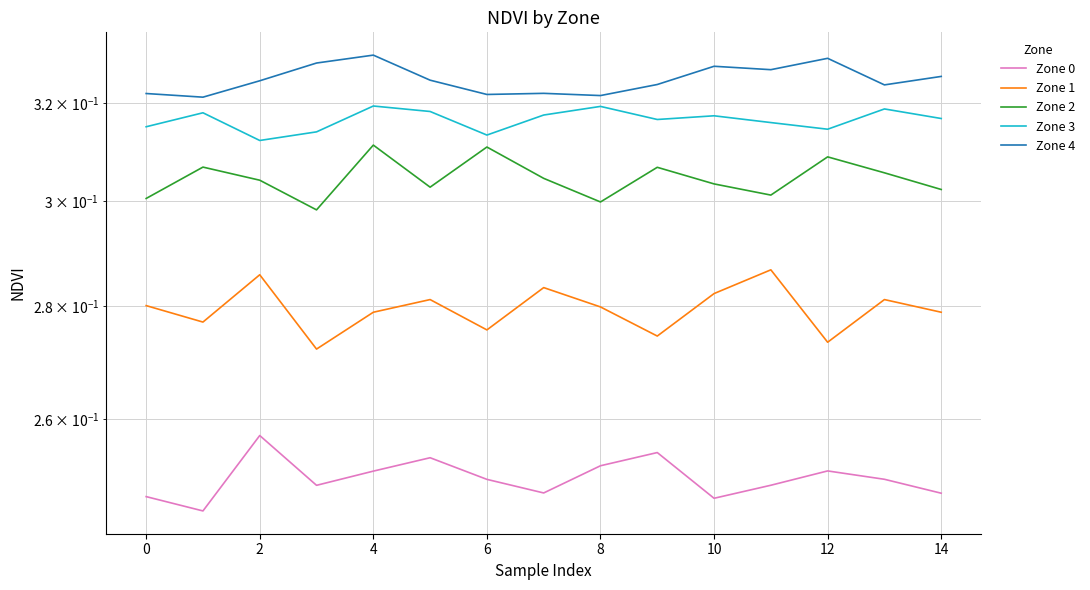

What is the spread (max minus min) of values at 8?

0.1